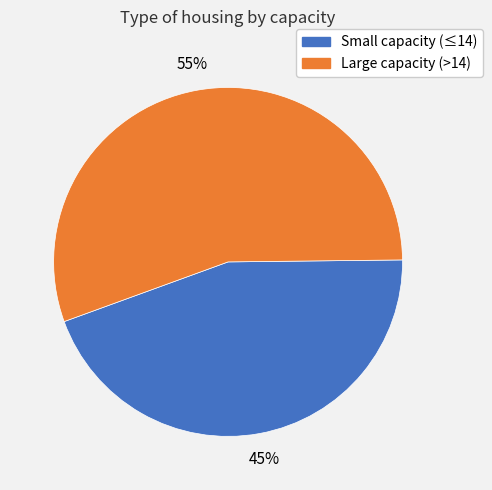

Is there any slice that represents more than half of the pie?

Yes